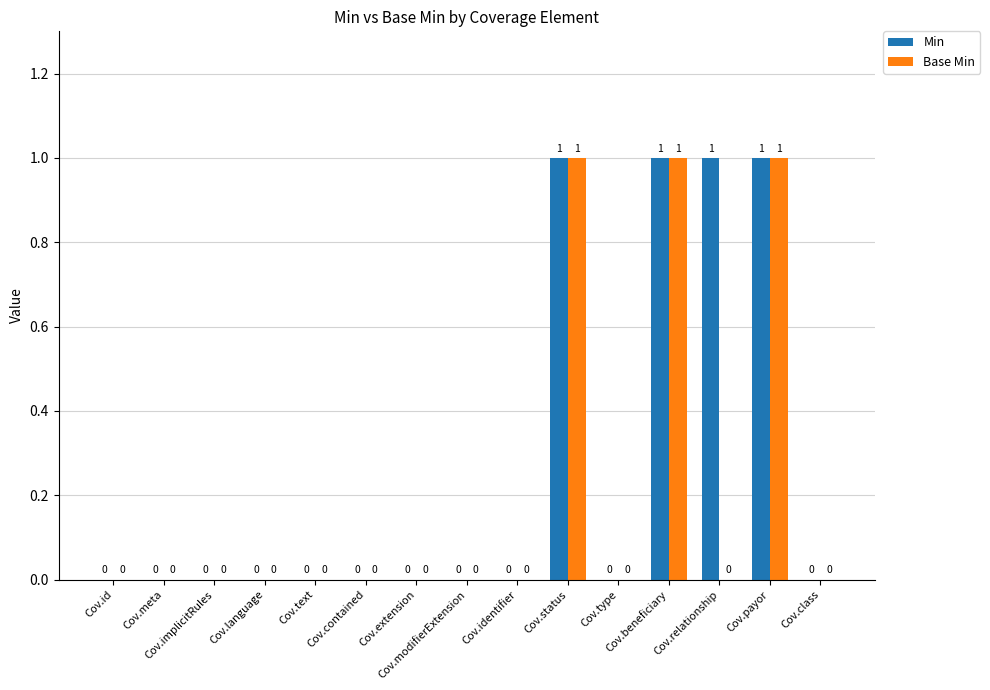

How many Min values are between 0 and 1?

15